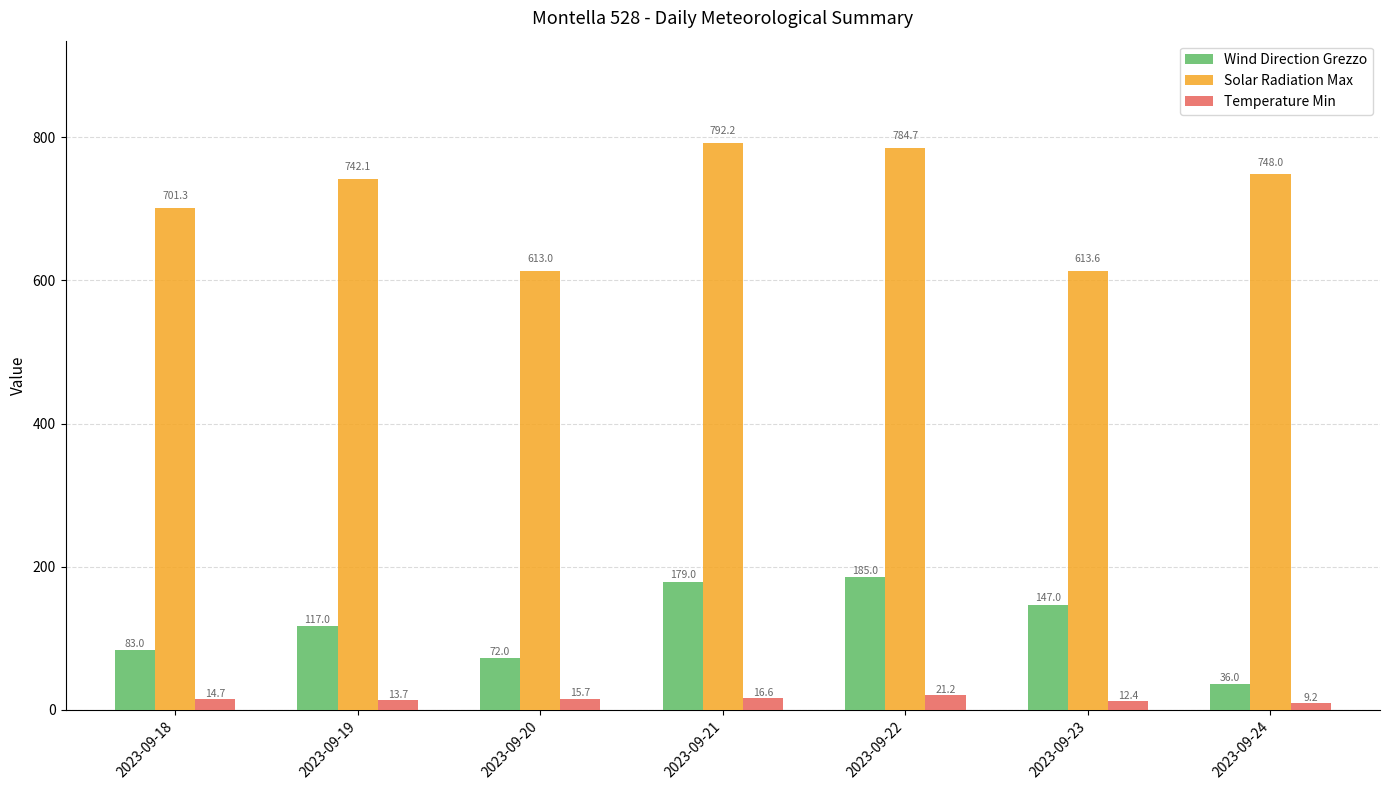

How many bars are there in total?

21